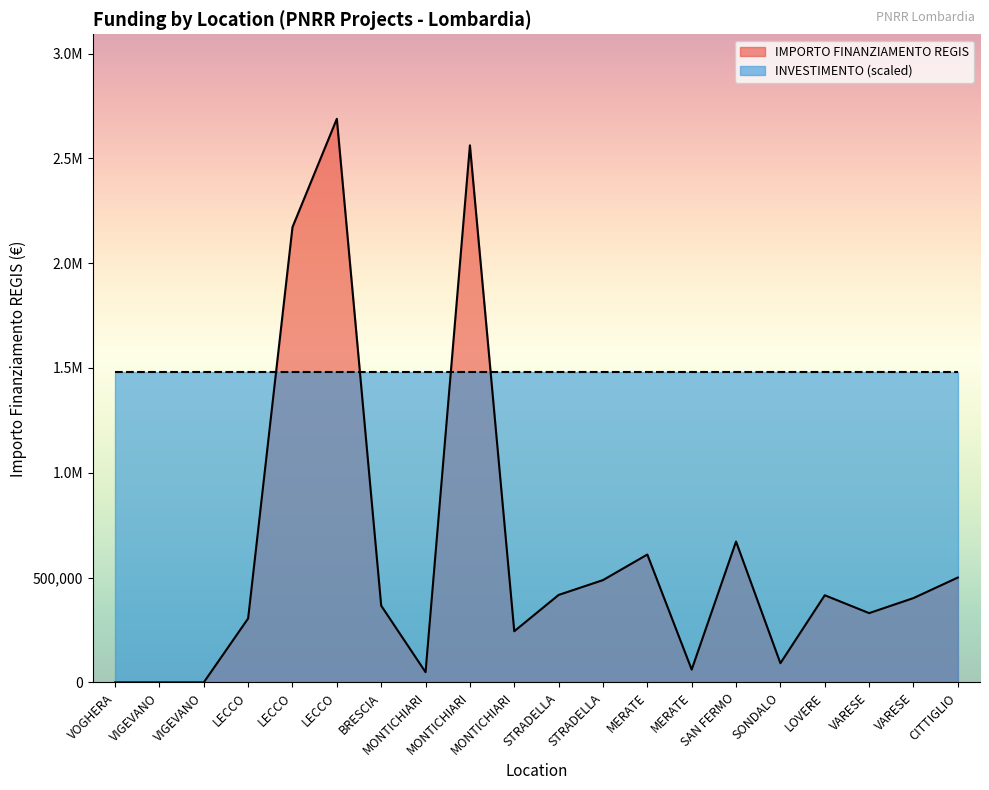

Is it true that the value at MONTICHIARI is 155407.7?

False